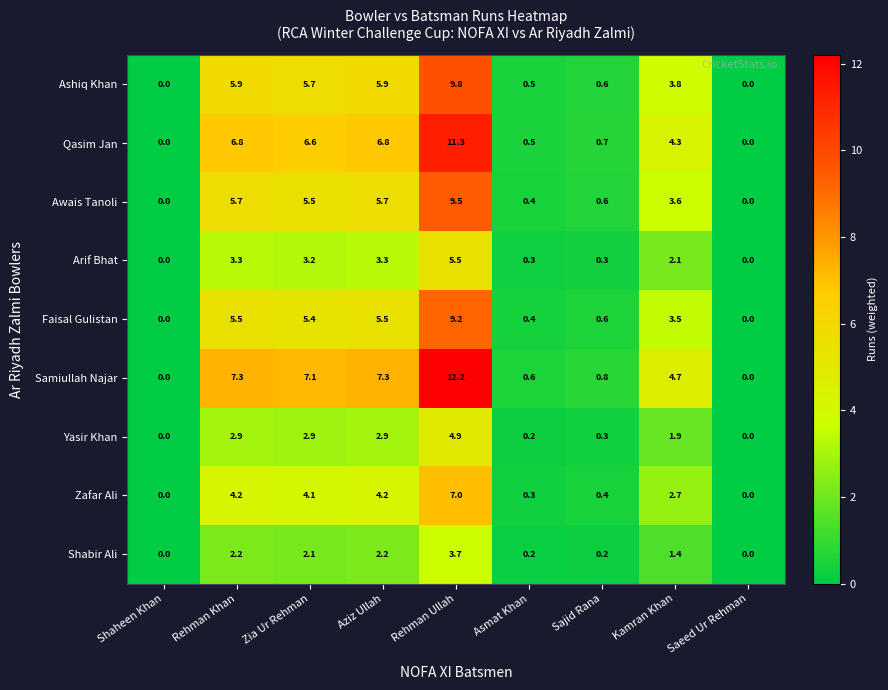

How many data points in Qasim Jan are above 4?

5